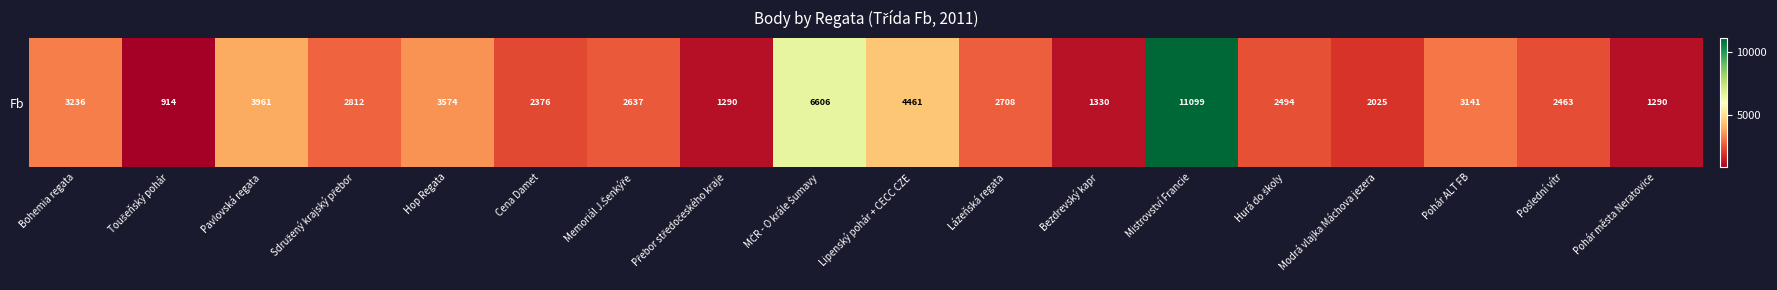

What is the change in value from Bohemia regata to Toušeňský pohár?

-2322